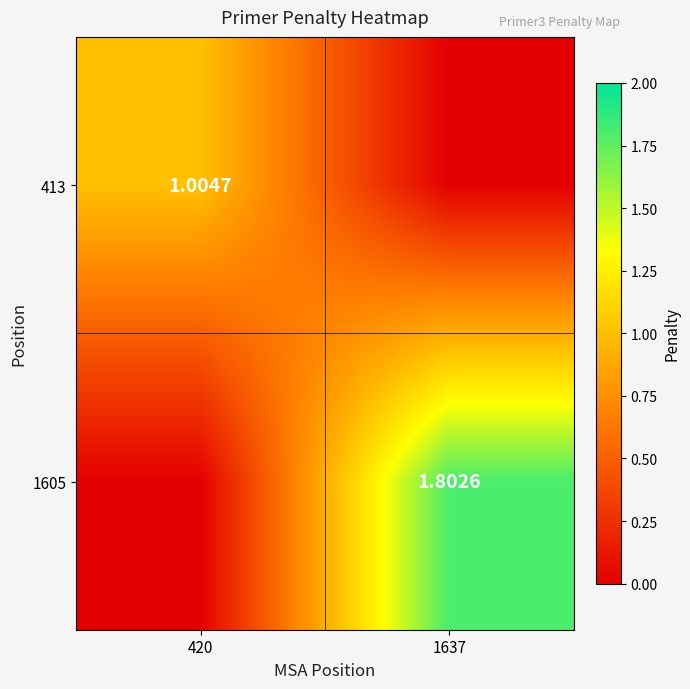

The value of 413 at 1637 is 0.0. True or false?

True